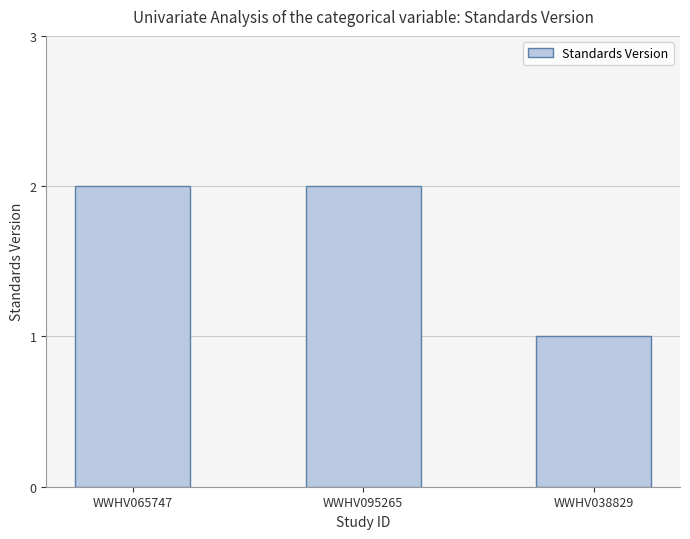

What is the difference between the maximum and minimum values?

1